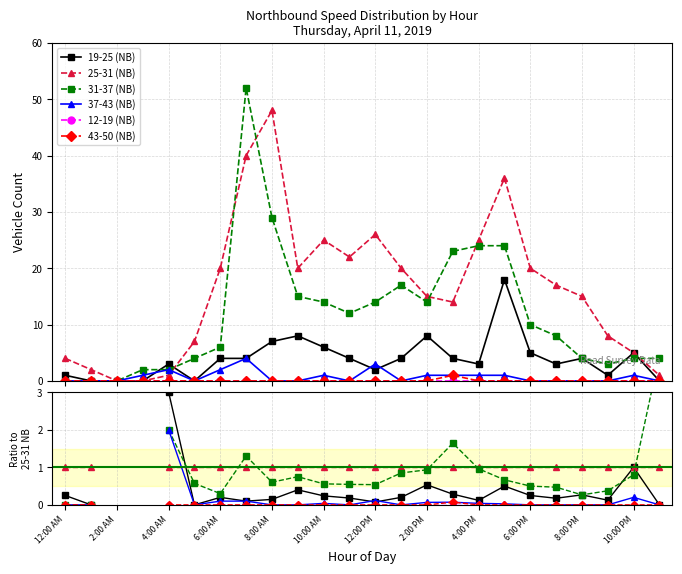

What is the spread (max minus min) of values at 21?

1.0